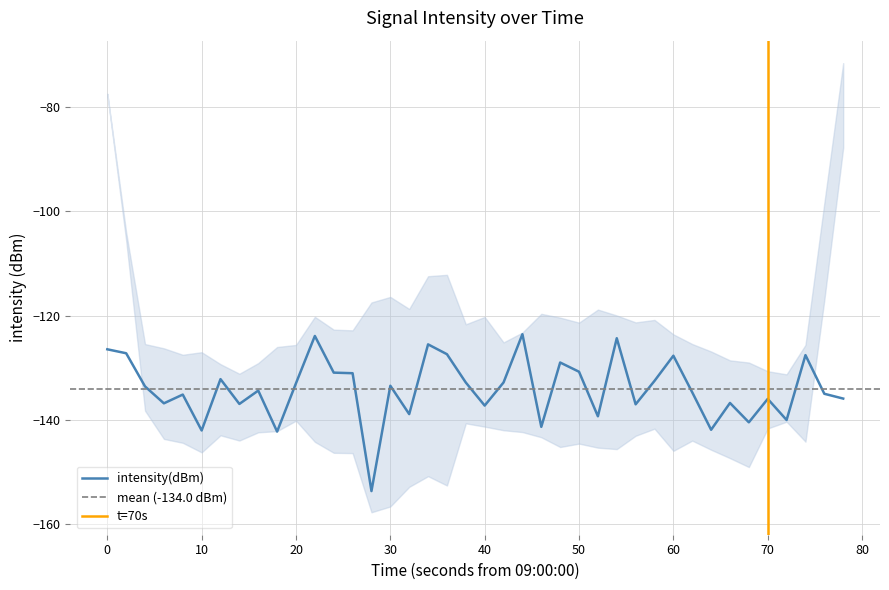

Is this an area chart (filled region under the line)?

No